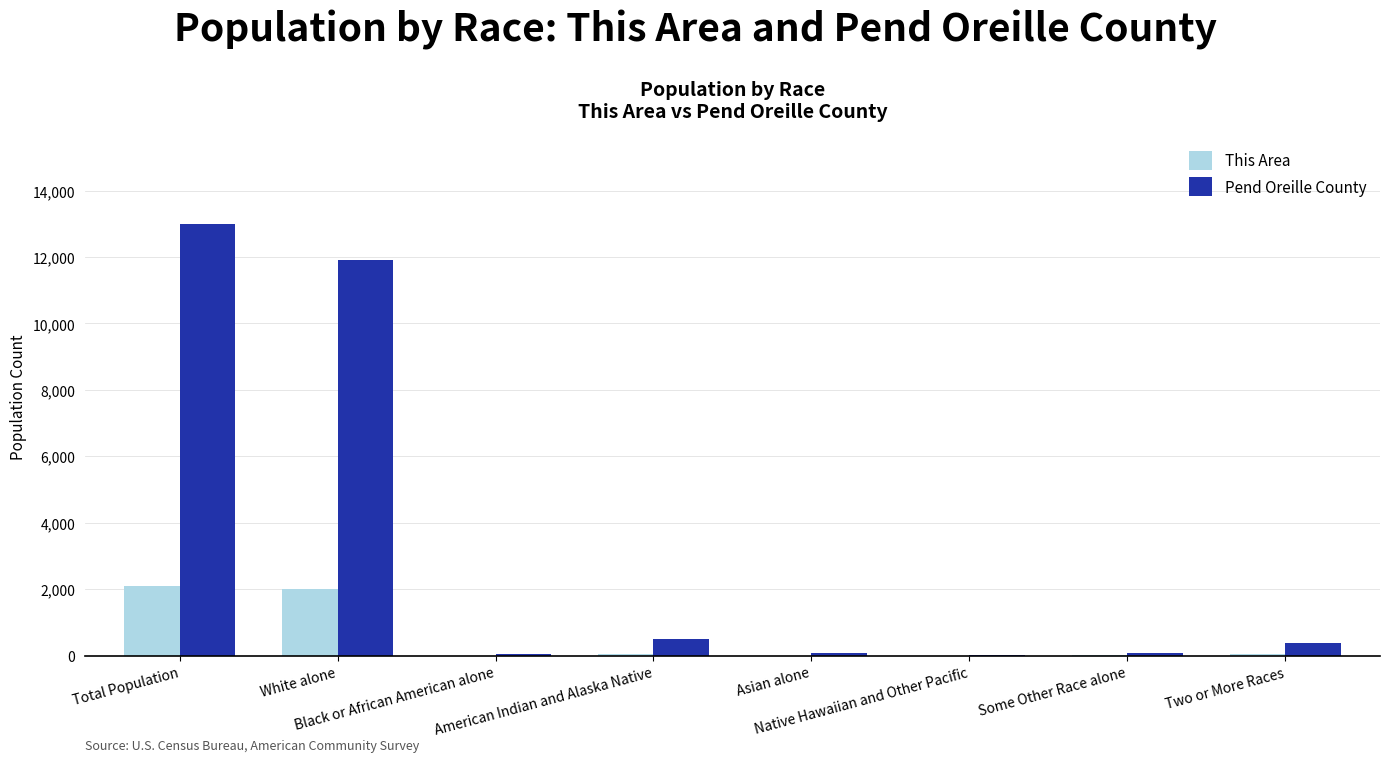

What is the highest value of the This Area series?

2099